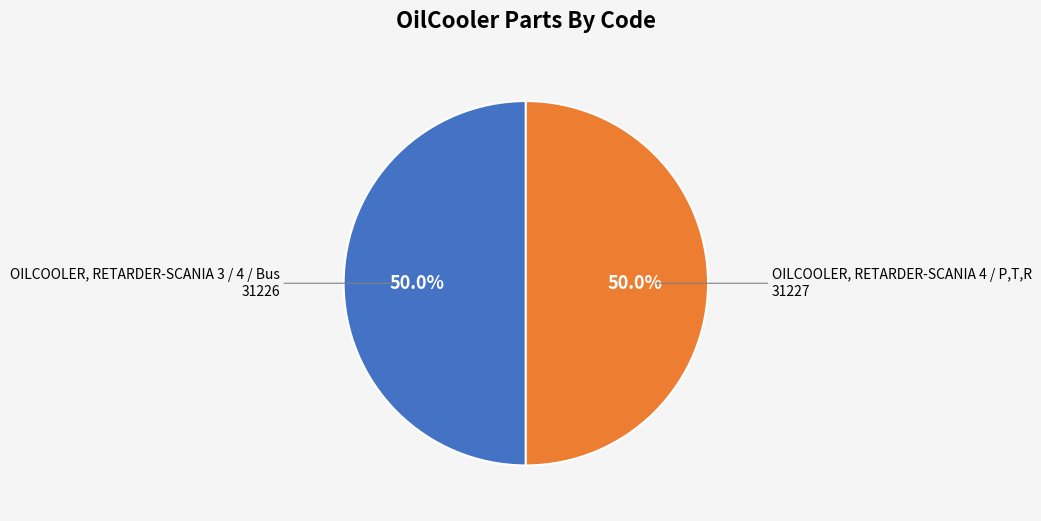

Count the number of slices in the pie.

2